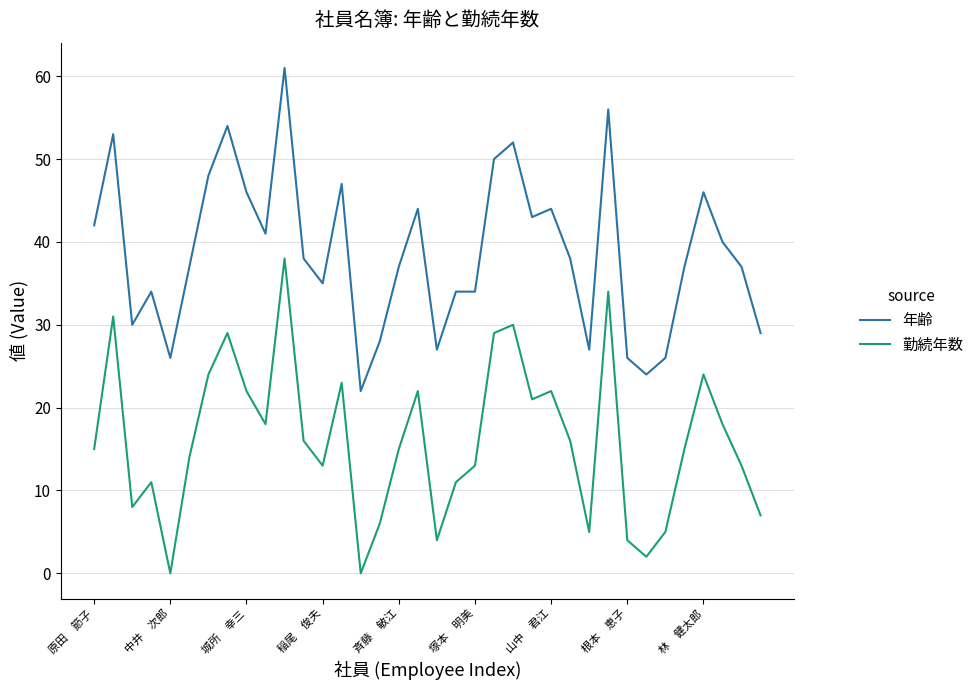

List the series in order of their overall mean, highest first.

年齢, 勤続年数